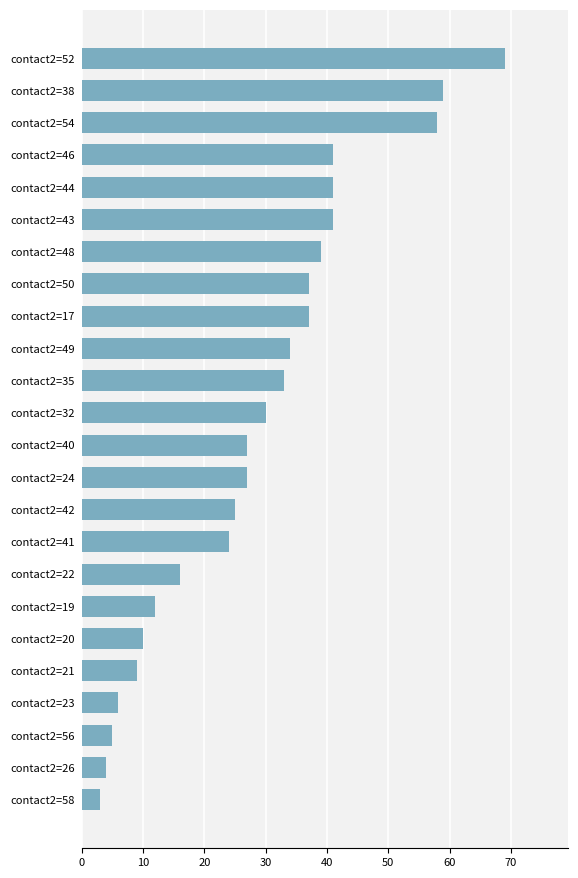

Is it true that the value at contact2=23 is 6?

True